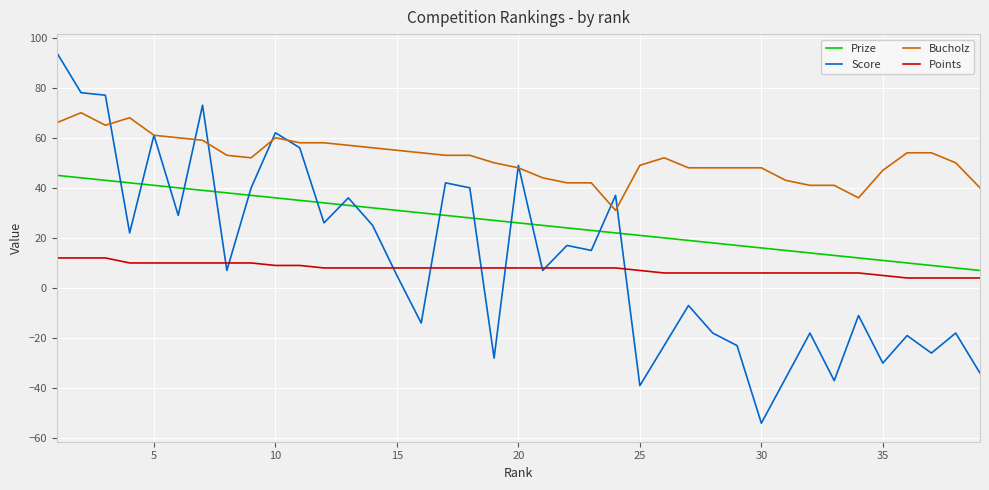

List the series in order of their peak value, lowest first.

Points, Prize, Bucholz, Score